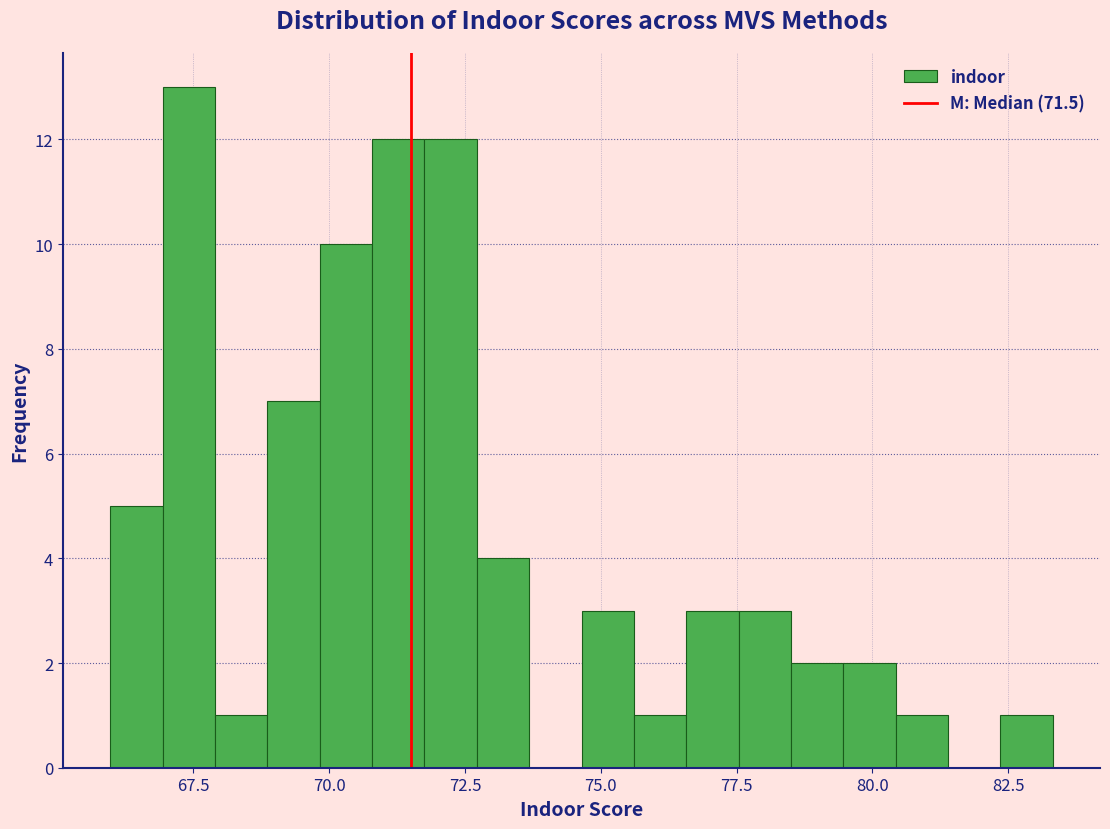

Read against the x-axis, roughly where is the centre of the tallest bar?

67.5